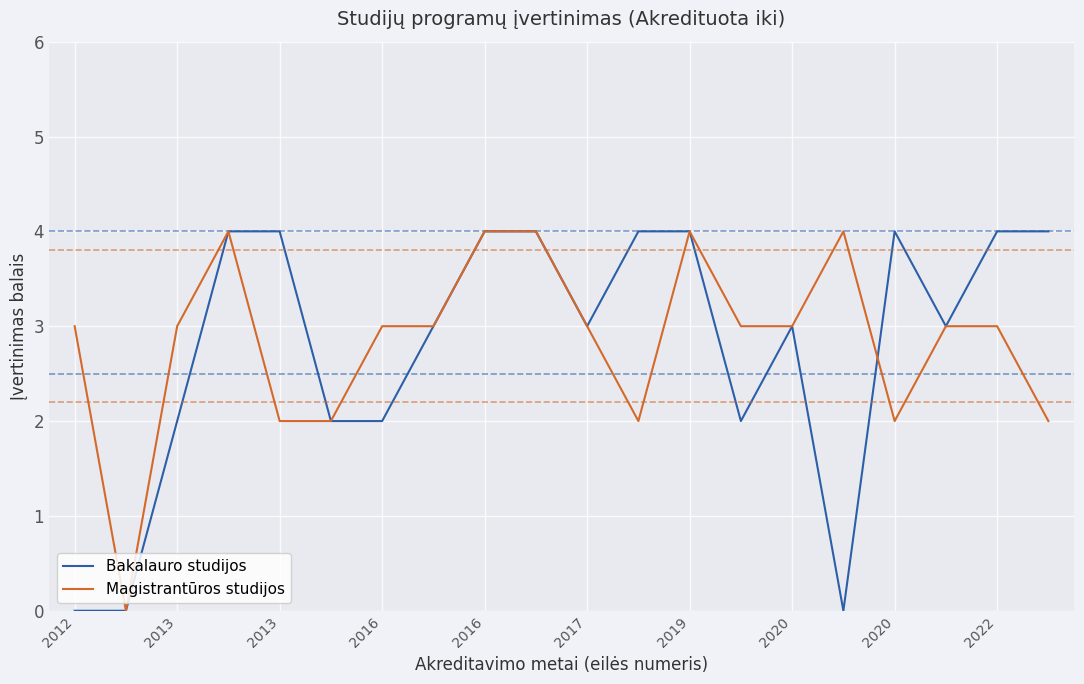

What is the highest value of the Magistrantūros studijos series?

4